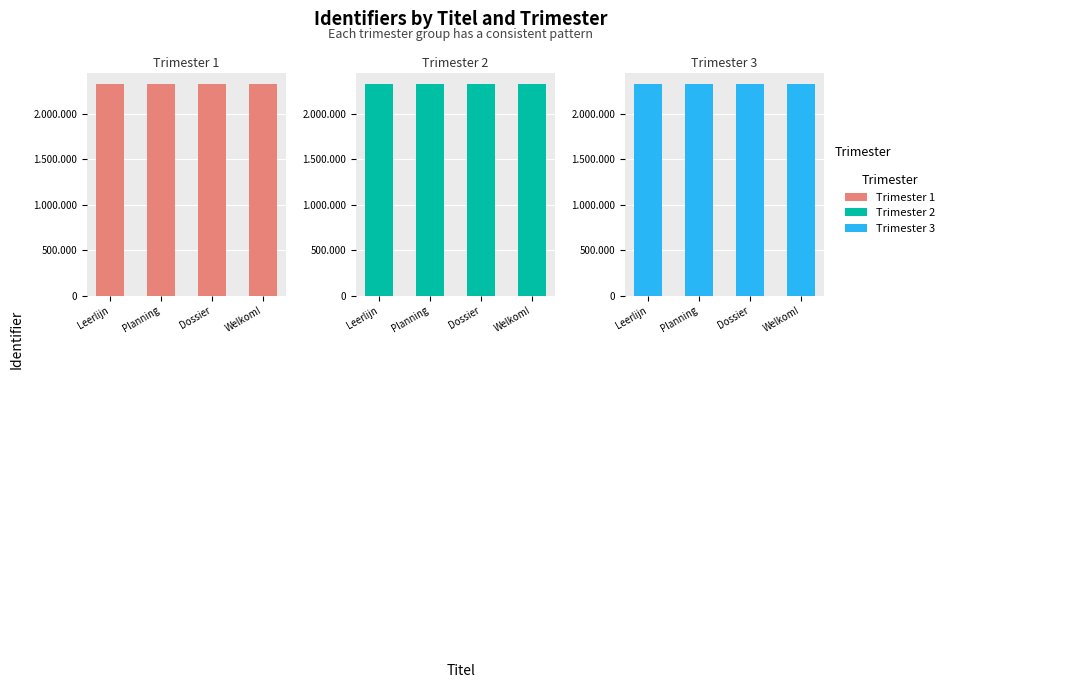

What is the total value across all series at Welkom!?

6997290